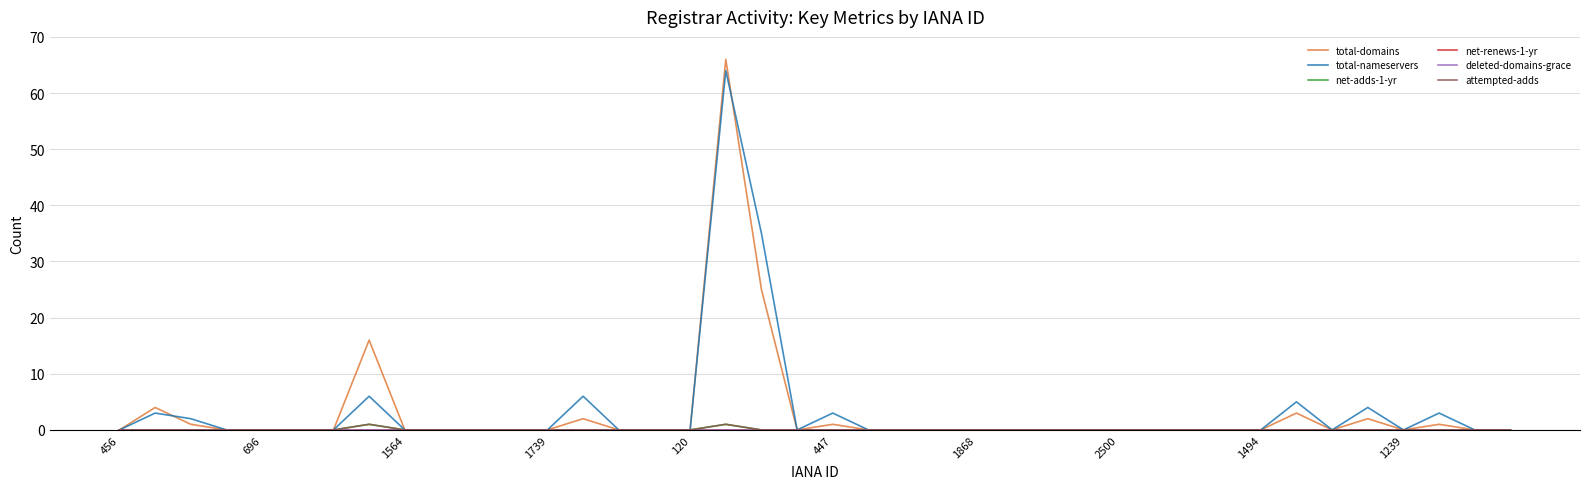

Which category has the highest value in the total-nameservers series?

17